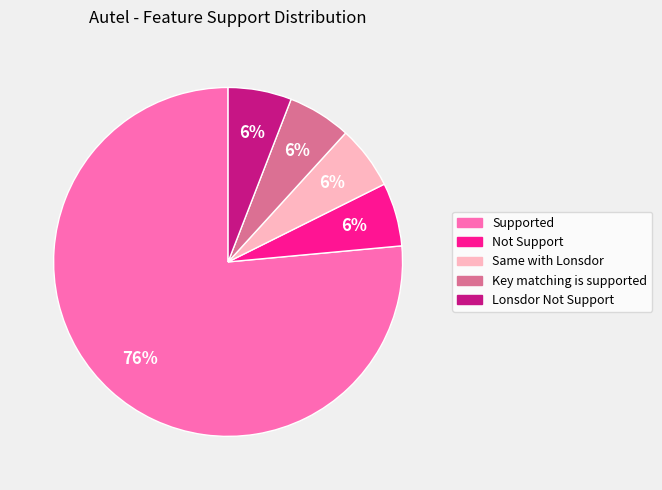

What is the largest slice in the pie chart?

Supported